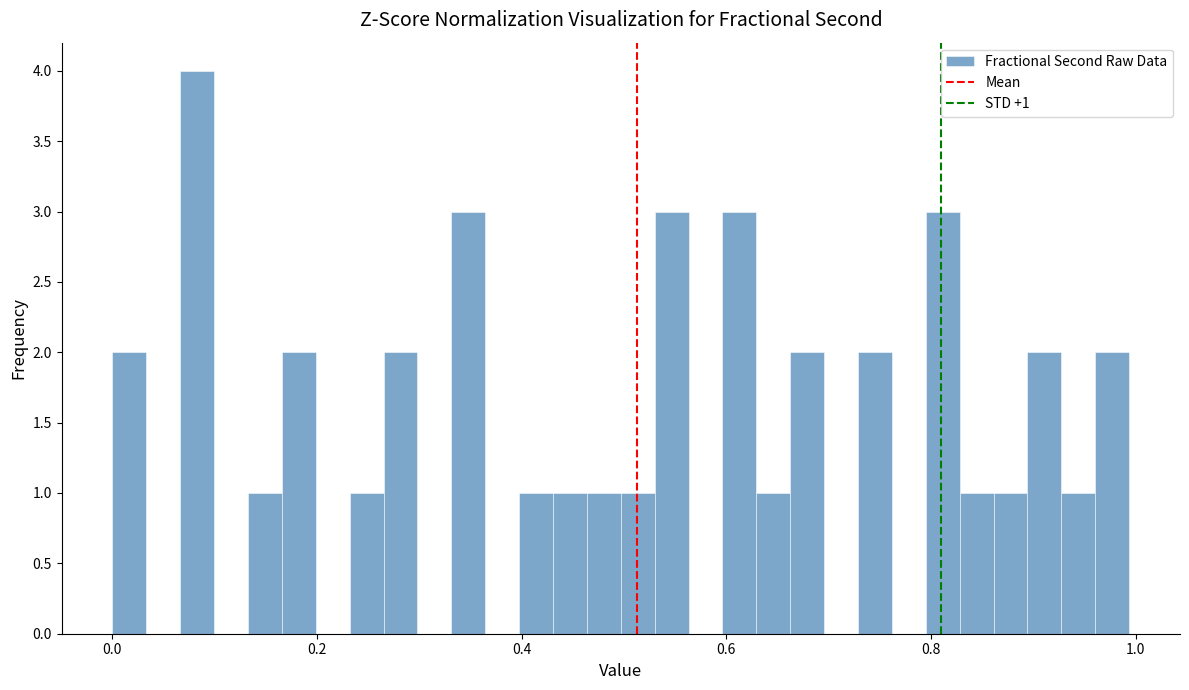

Read against the x-axis, roughly where is the centre of the tallest bar?

0.08